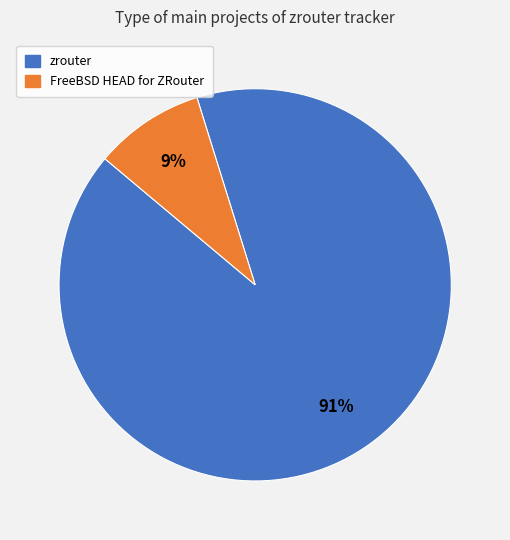

True or false: FreeBSD HEAD for ZRouter accounts for 14% of the total.

False